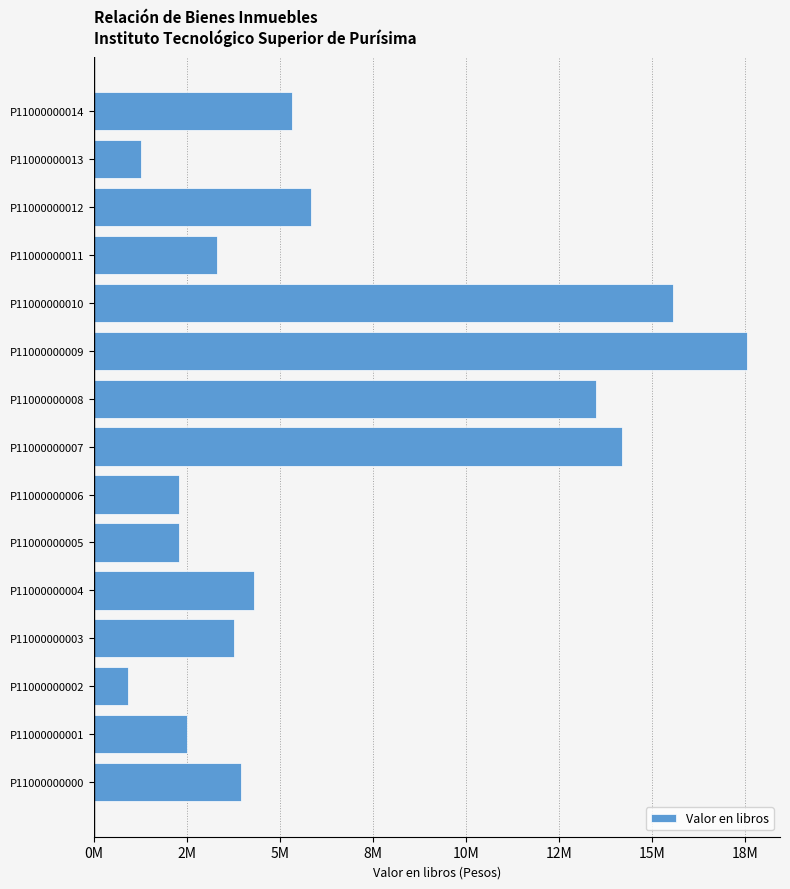

Does the chart contain any negative values?

No